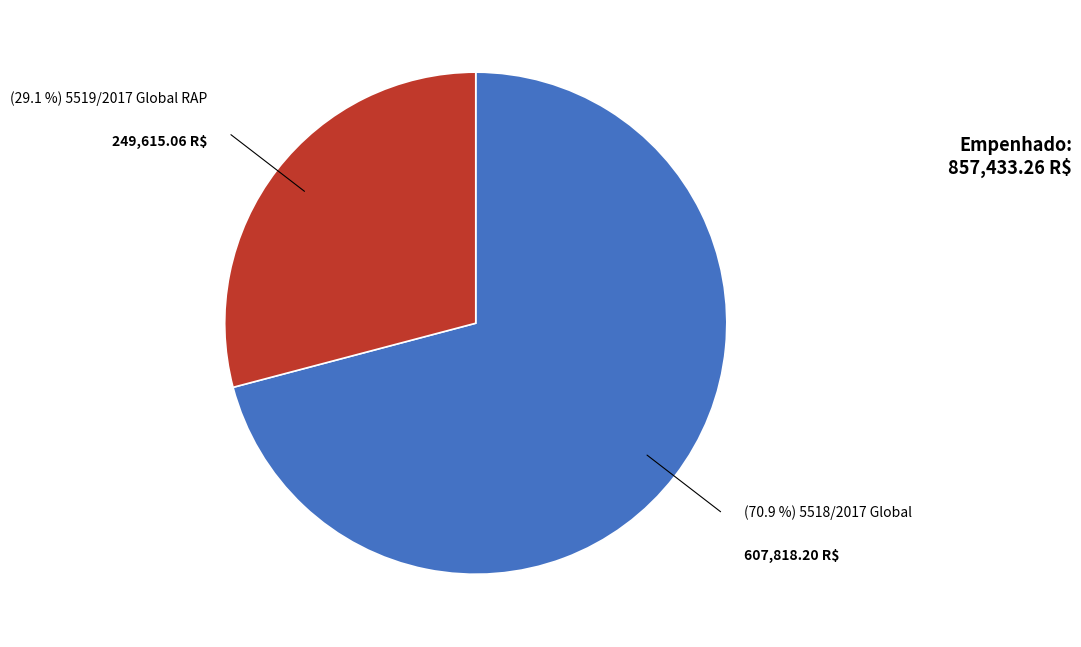

Is there any slice that represents more than half of the pie?

Yes